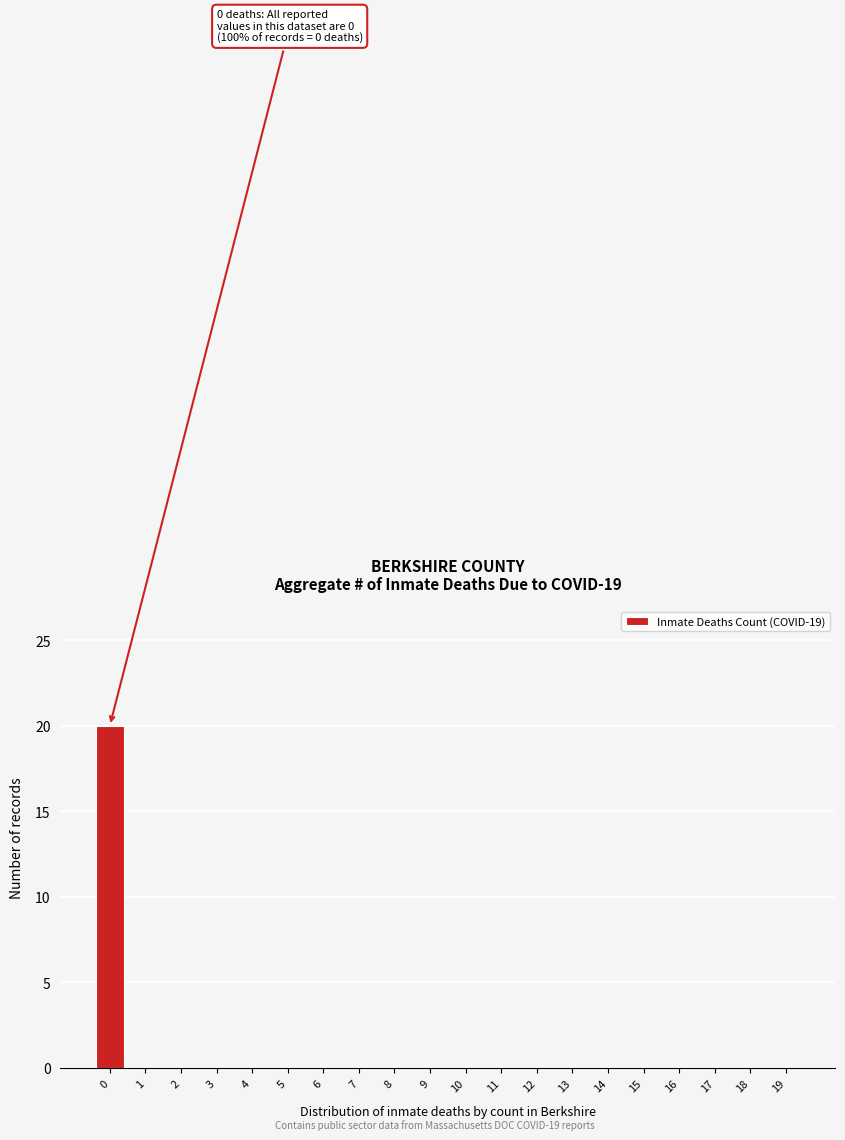

Reading left to right, extract all data points from this chart.

0=20	1=0	2=0	3=0	4=0	5=0	6=0	7=0	8=0	9=0	10=0	11=0	12=0	13=0	14=0	15=0	16=0	17=0	18=0	19=0